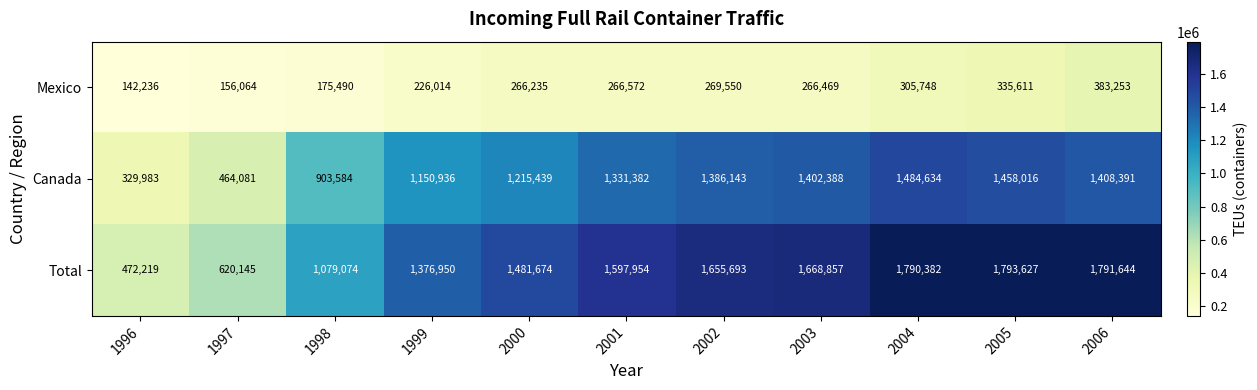

What is the difference between the maximum and minimum values in the Canada series?

1154651